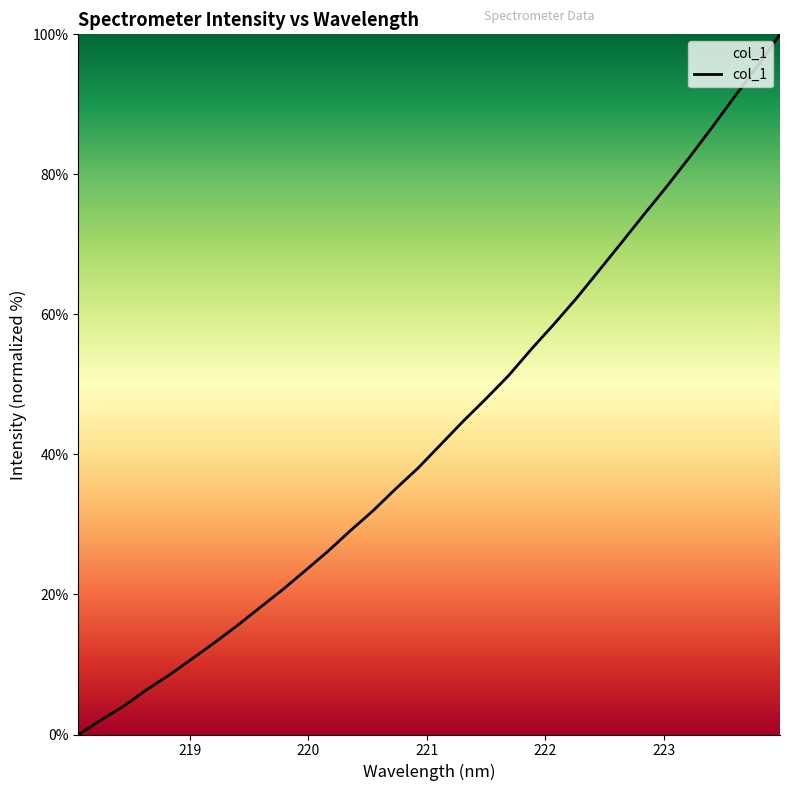

What is the difference between the maximum and minimum values?

100.0